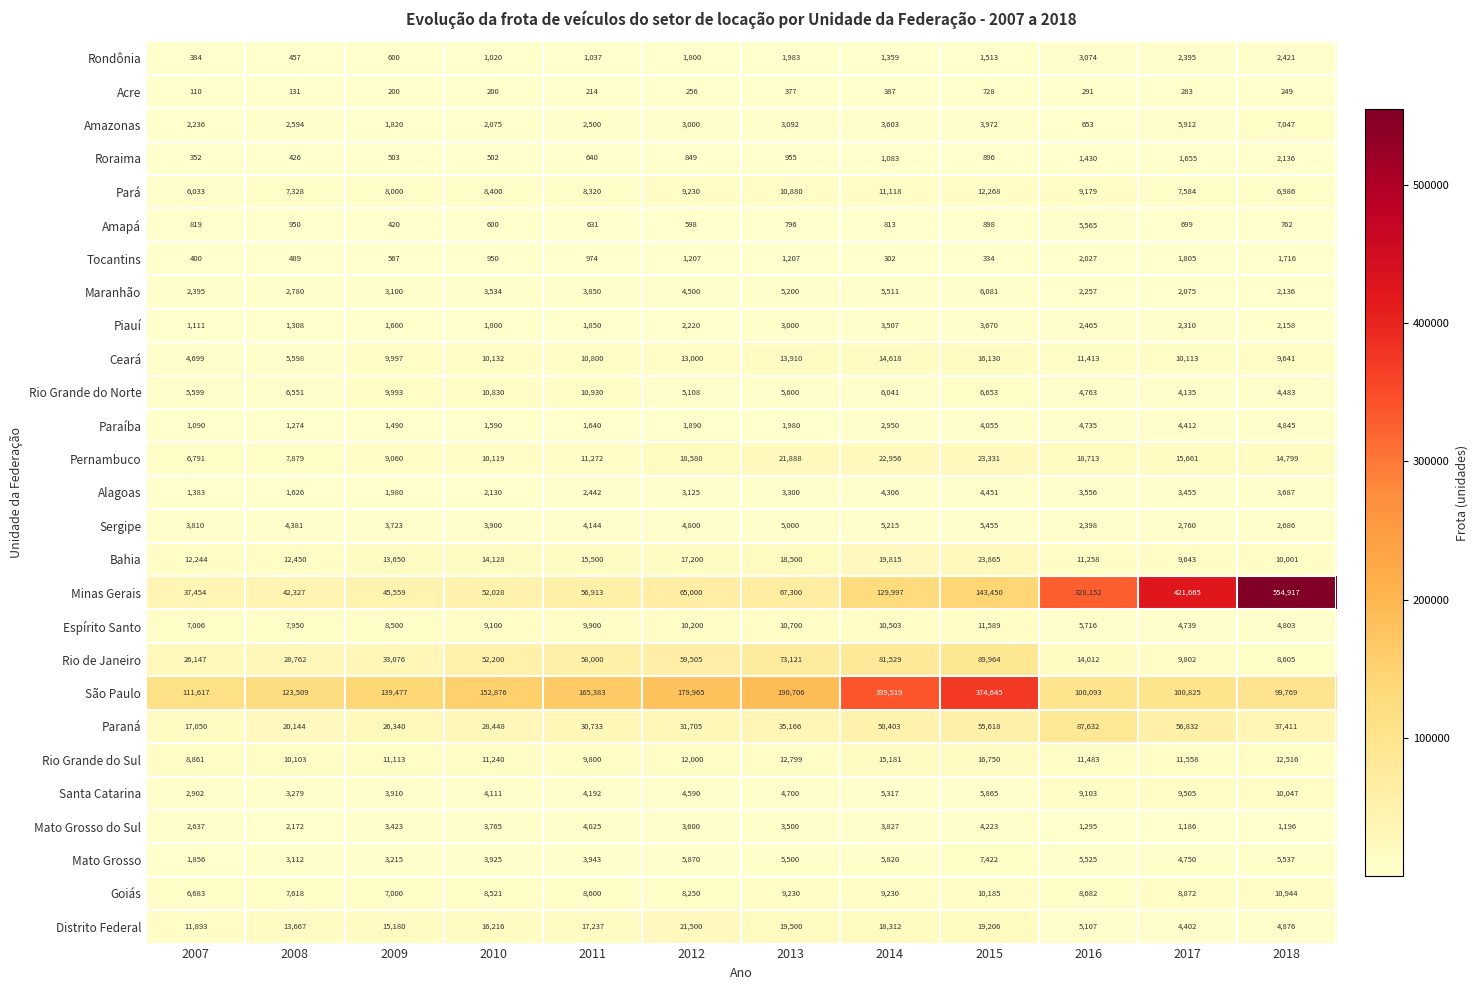

The value of Paraíba at 2014 is 4912. True or false?

False